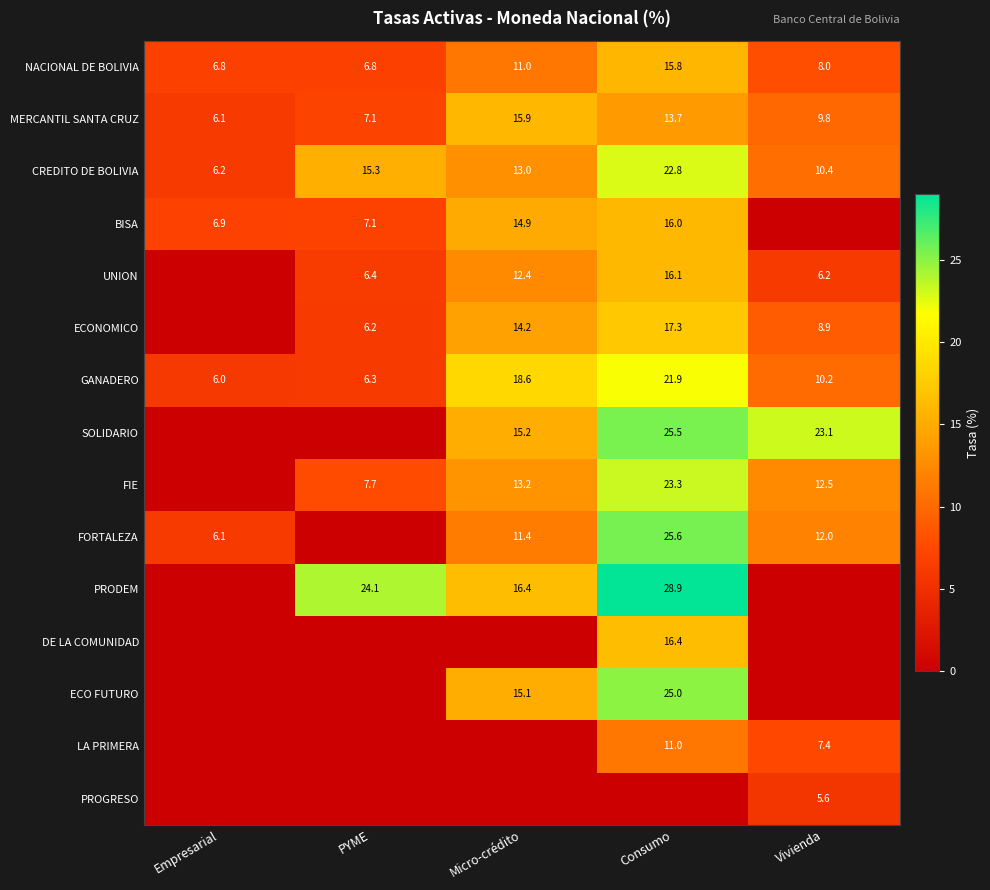

What is the greatest value displayed?

28.9